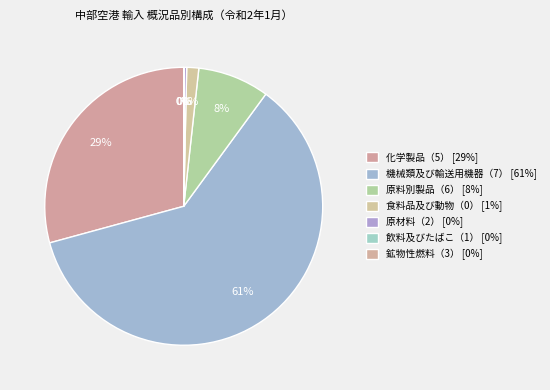

How many segments does this pie chart have?

7